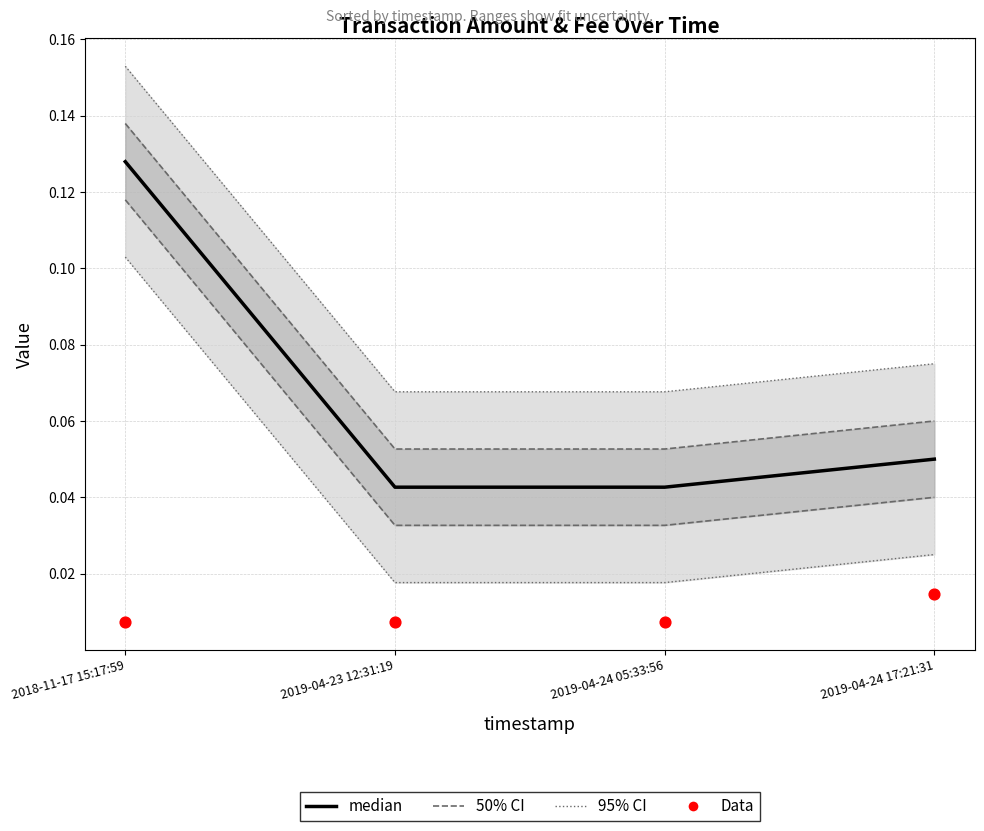

Is the value of median at 2018-11-17 15:17:59 greater than the value of Data at 2019-04-23 12:31:19?

Yes